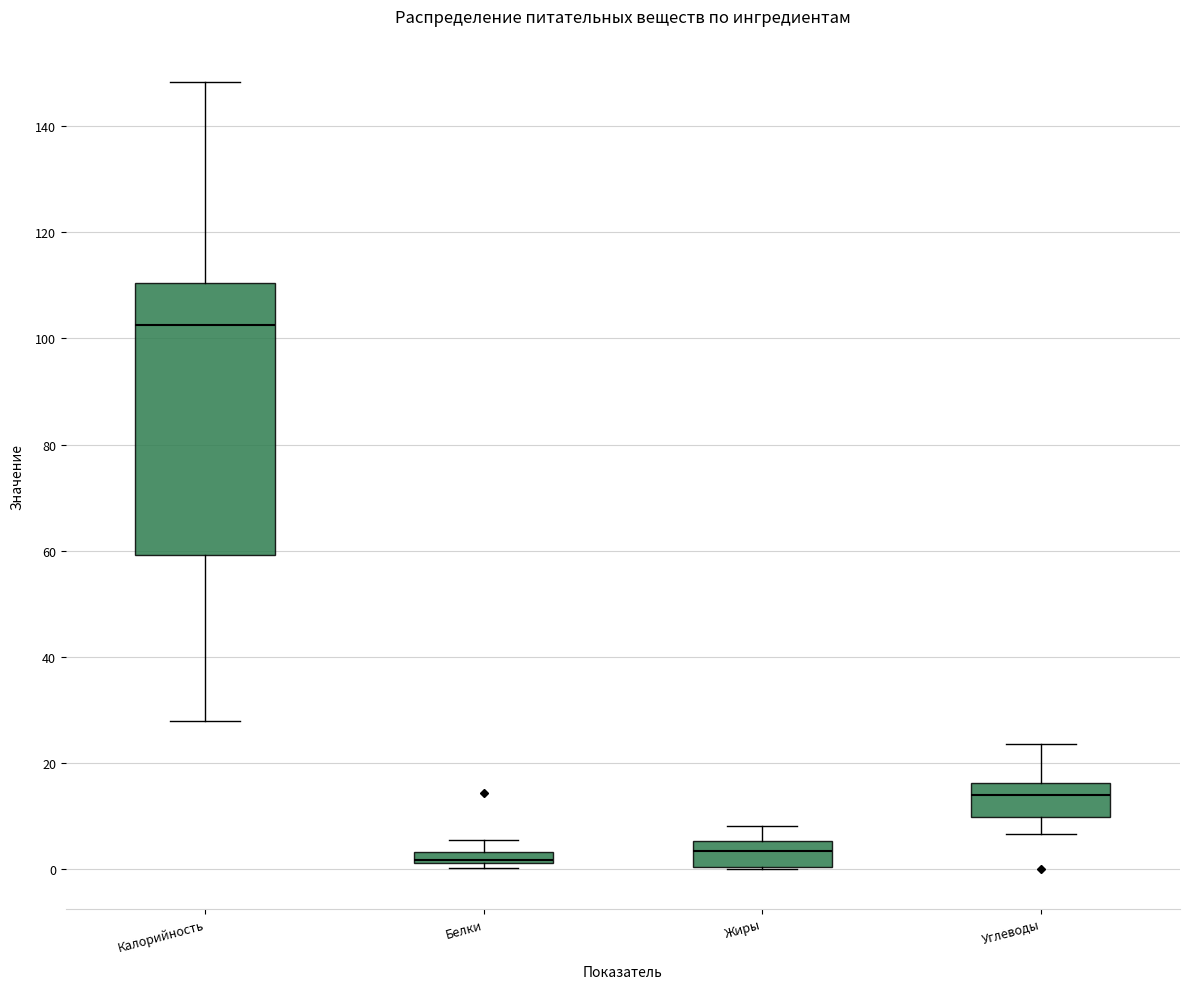

Where does the lower whisker of the box for Калорийность end on the y-axis? The values are not printed on the chart, so give them approximately, as read against the axis.

28